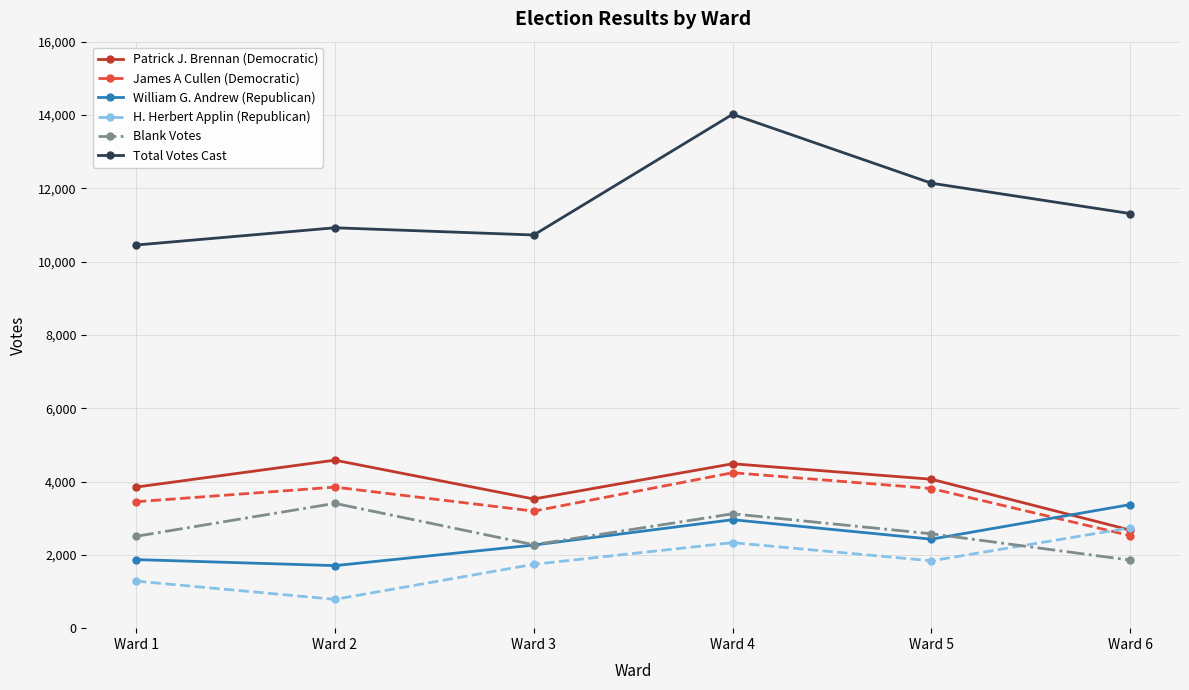

True or false: James A Cullen (Democratic) has more than 2 interior local peaks.

False